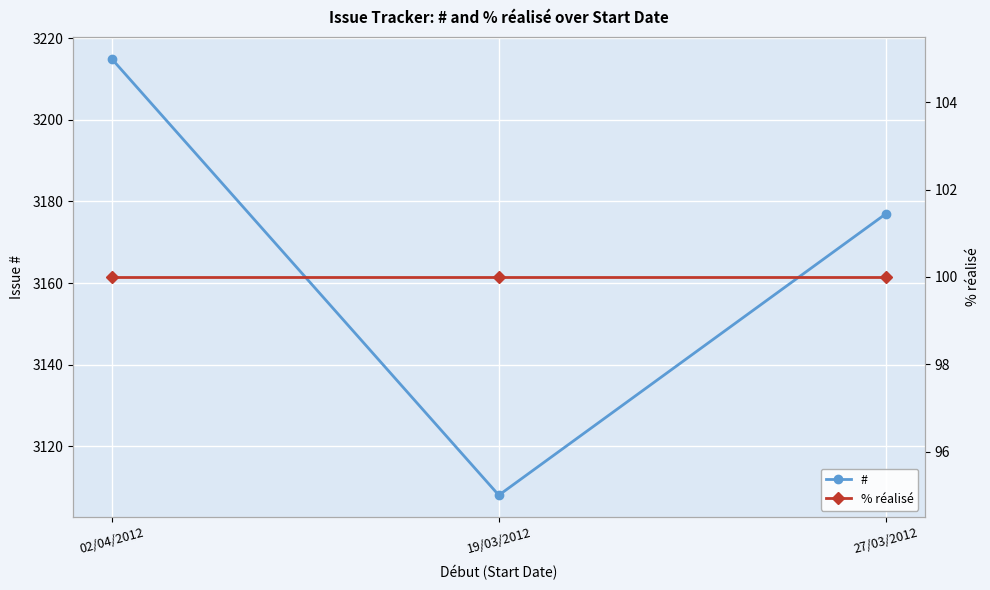

What is the value of the % réalisé point at the 3rd from the left?

100